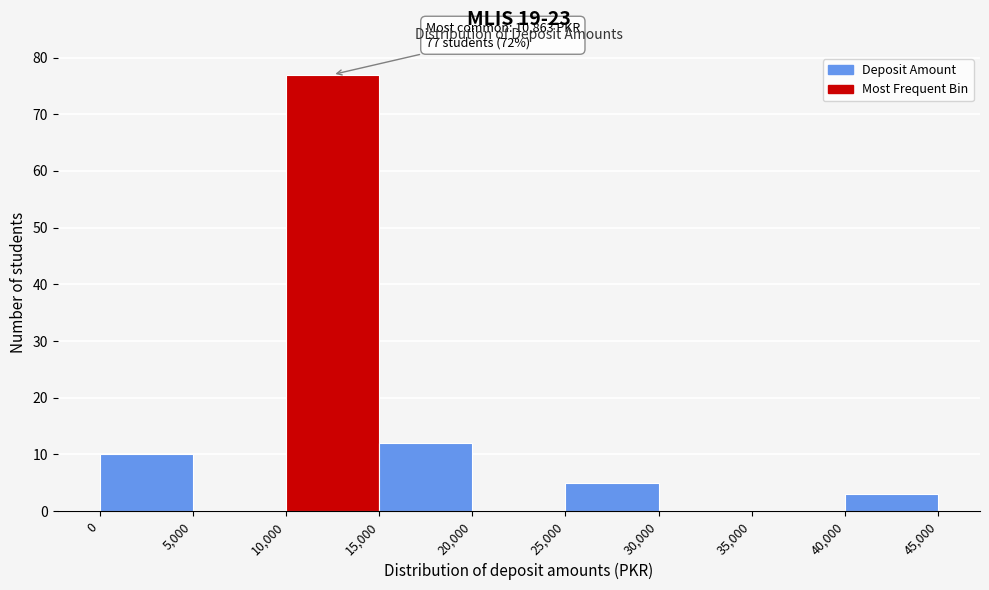

Which range on the x-axis has the tallest bar?

10,000 to 15,000